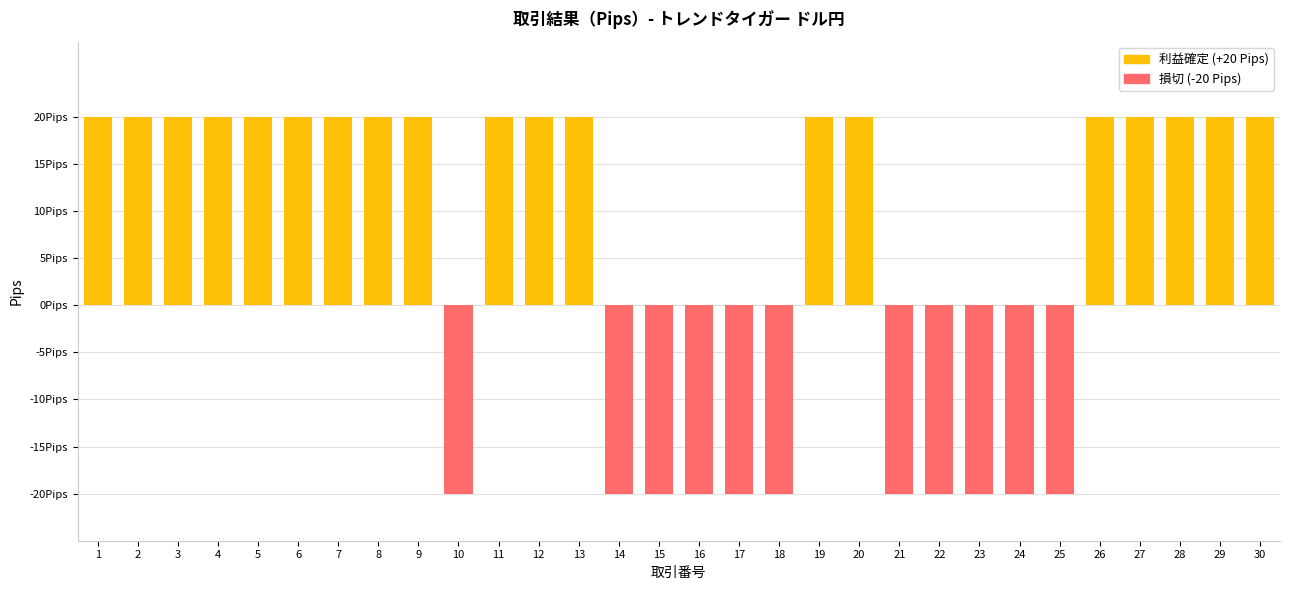

Reading right to left, extract all data points from this chart.

30=20	29=20	28=20	27=20	26=20	25=-20	24=-20	23=-20	22=-20	21=-20	20=20	19=20	18=-20	17=-20	16=-20	15=-20	14=-20	13=20	12=20	11=20	10=-20	9=20	8=20	7=20	6=20	5=20	4=20	3=20	2=20	1=20